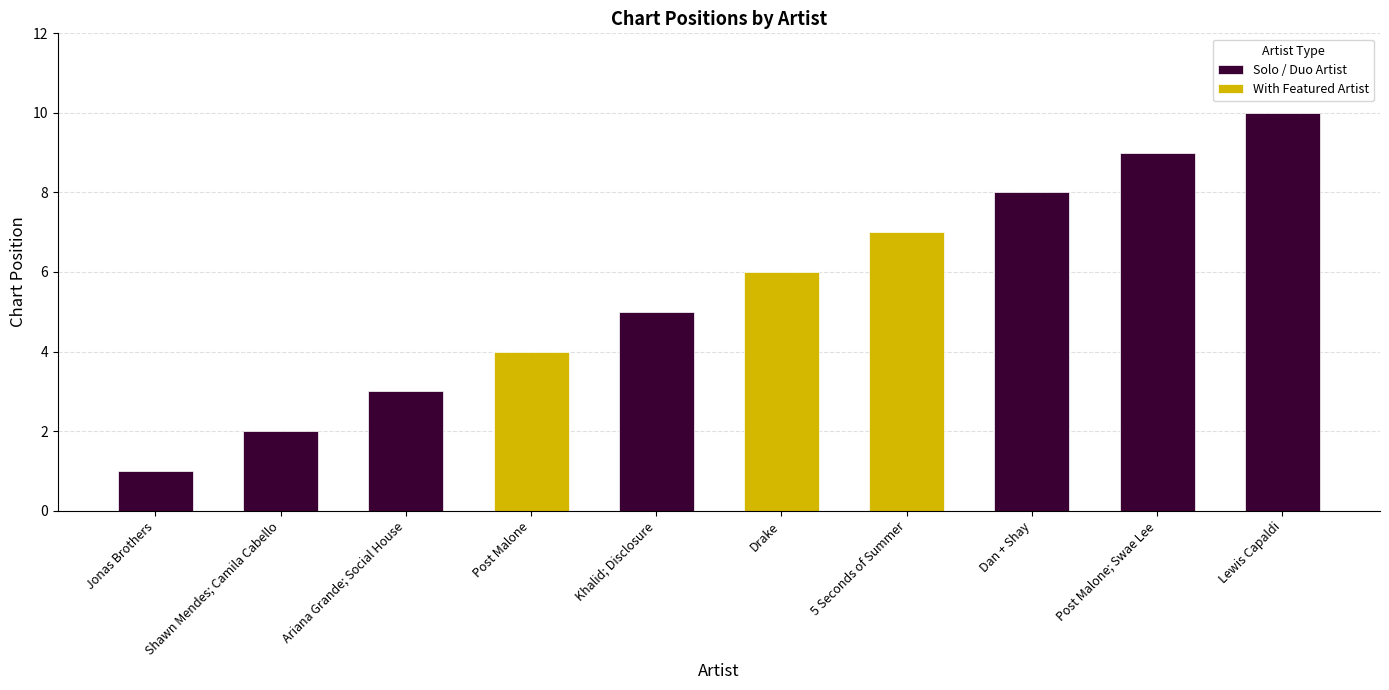

What is the sum of the values at Shawn Mendes; Camila Cabello and Dan + Shay?

10